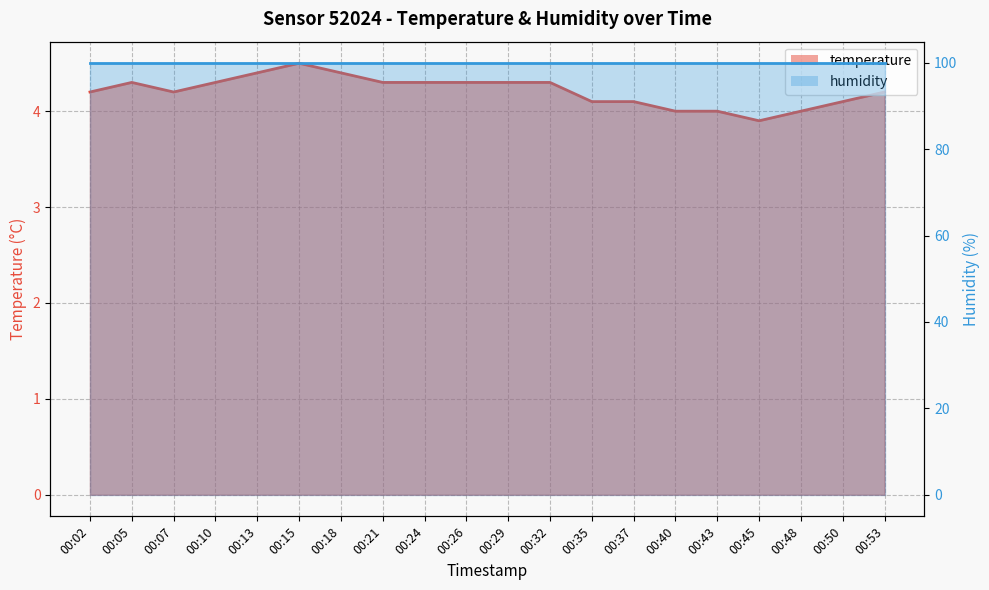

Which has a higher value, 00:40 or 00:07?

00:07